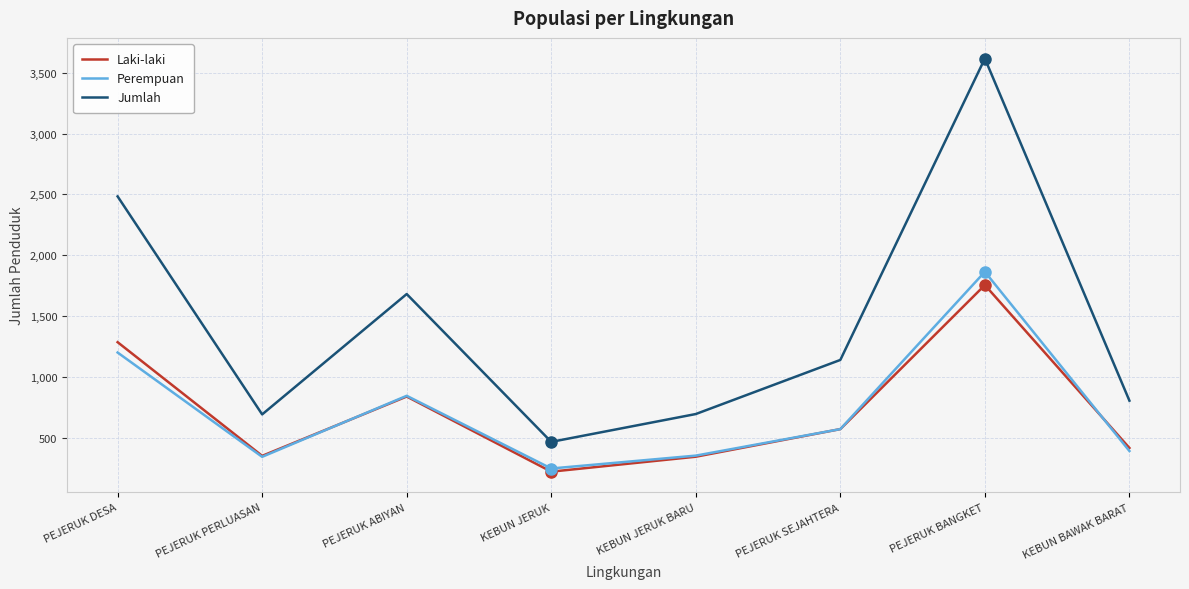

Is the value of Laki-laki at PEJERUK ABIYAN greater than the value of Perempuan at PEJERUK DESA?

No